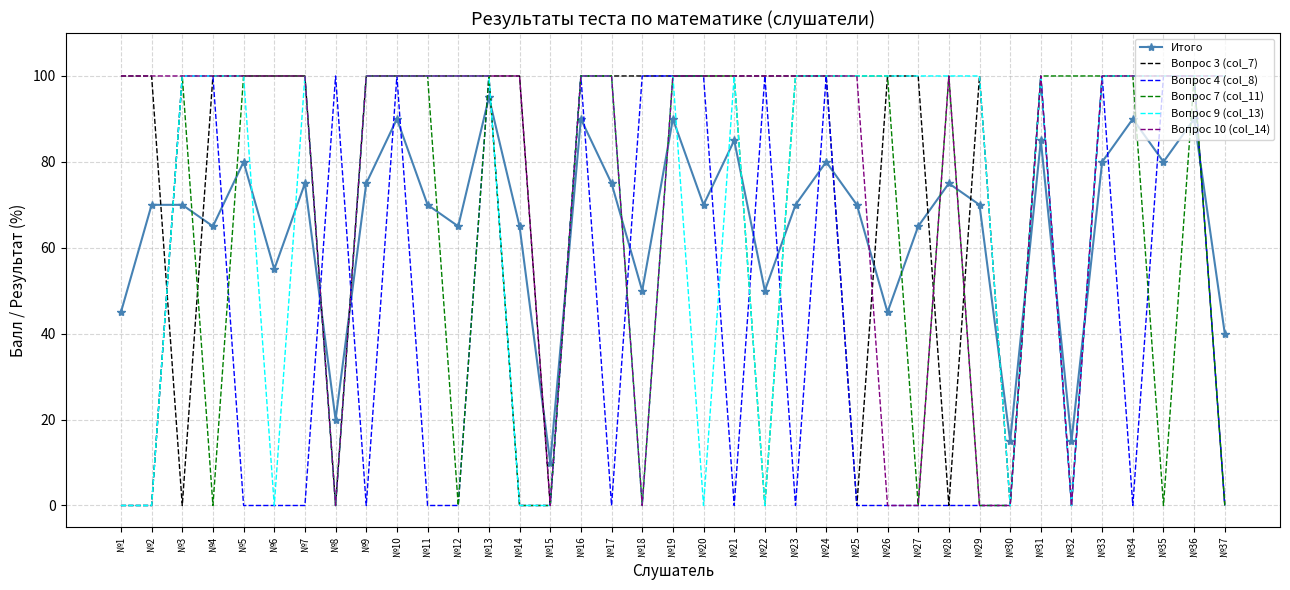

True or false: Вопрос 10 (col_14) has a value of 100 at №10.

True